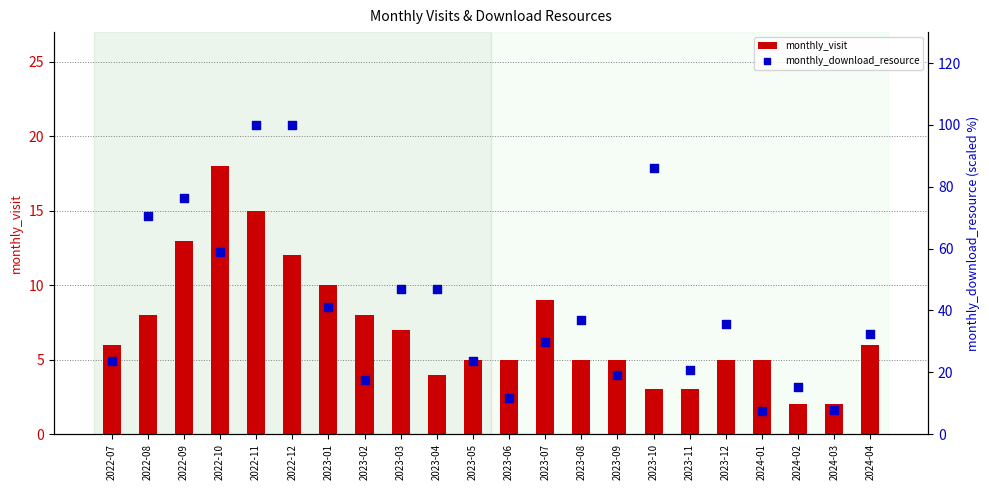

At how many categories does at least one series exceed 5?

22